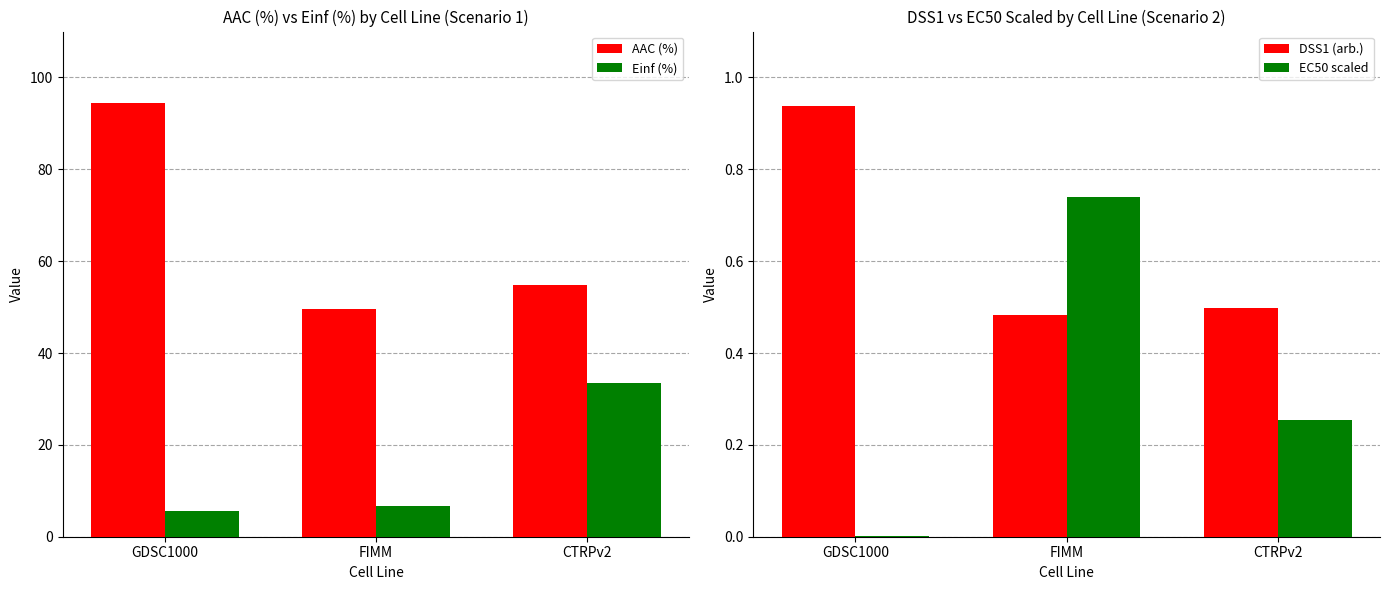

Which series has the largest range (max minus min)?

AAC (%)